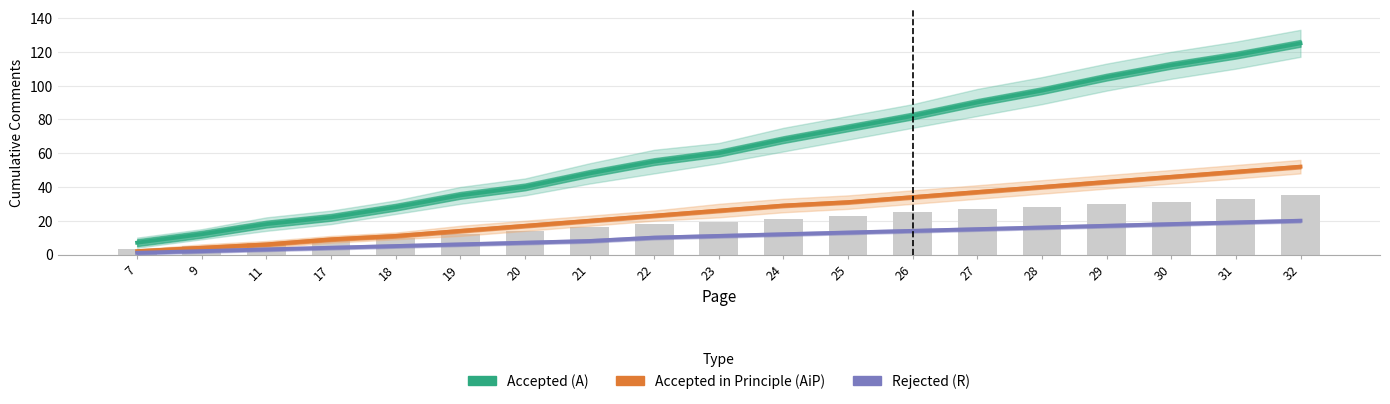

Where does the Rejected (R) series first go above 11?

24